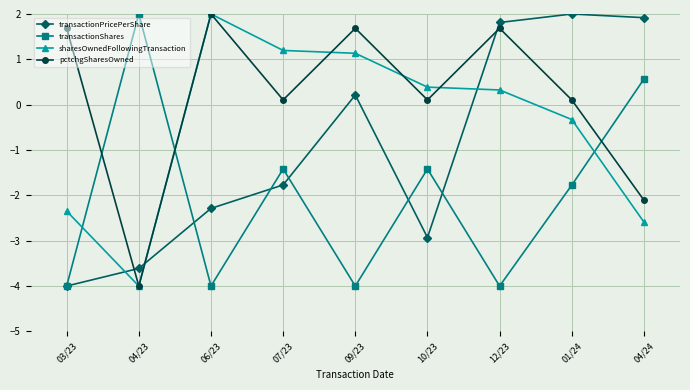

What is the label of the 9th point from the left?

04/24